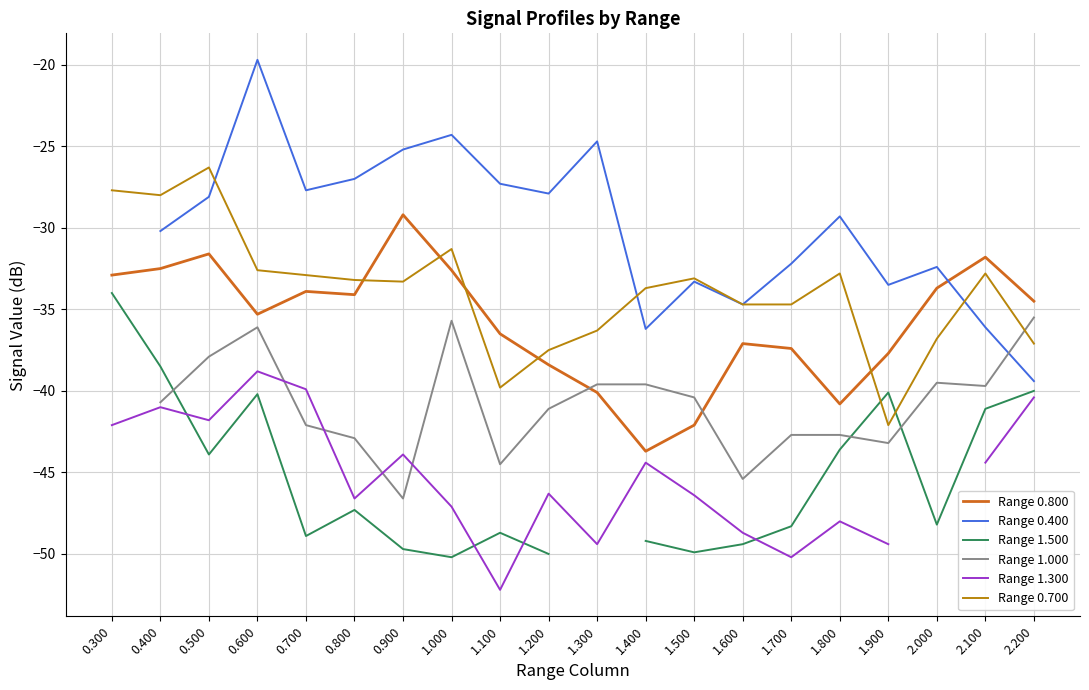

True or false: Range 0.400 and Range 0.800 cross at least once.

True